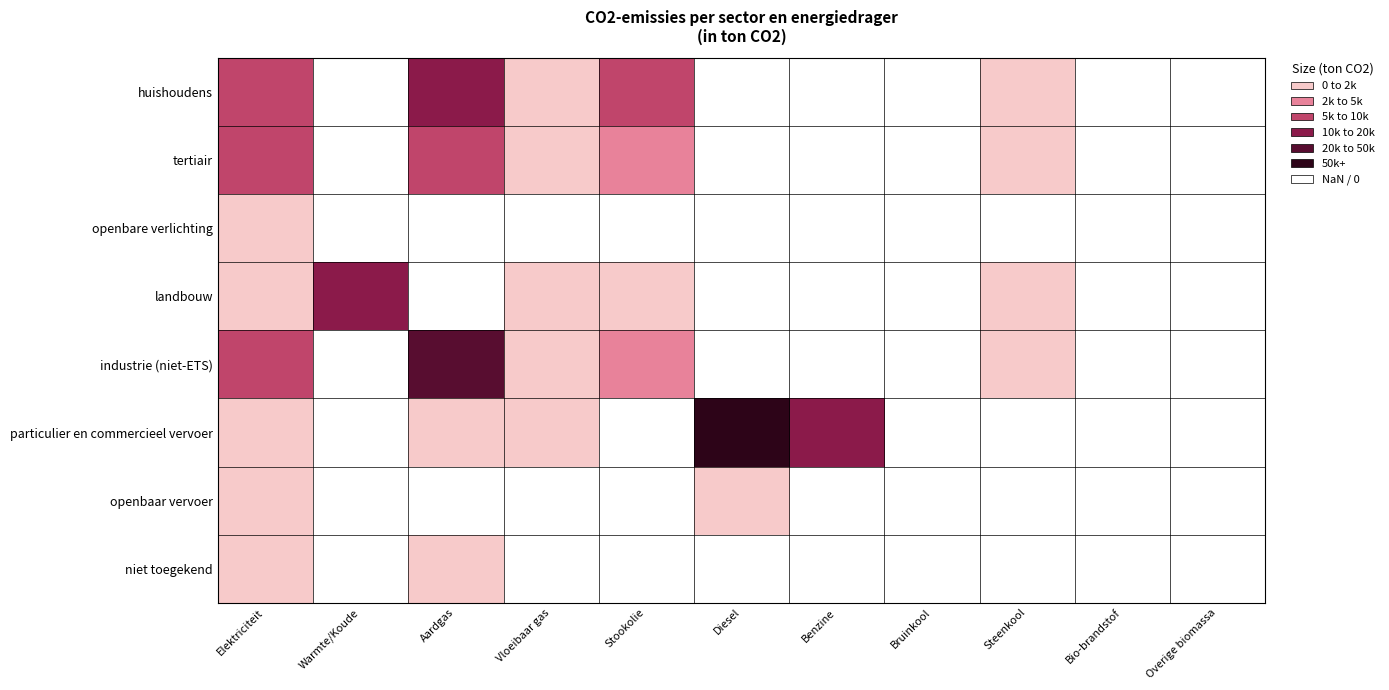

The value of landbouw at Elektriciteit is 401.5. True or false?

True